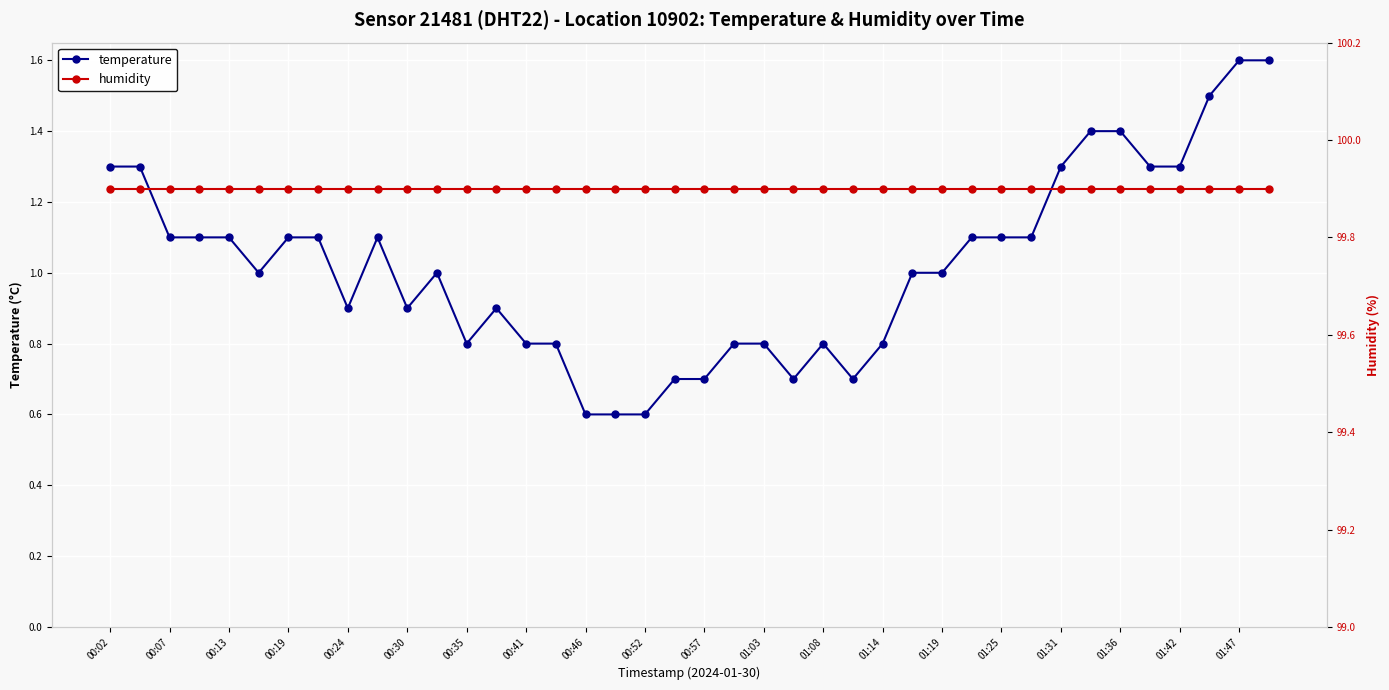

Is this an area chart (filled region under the line)?

No